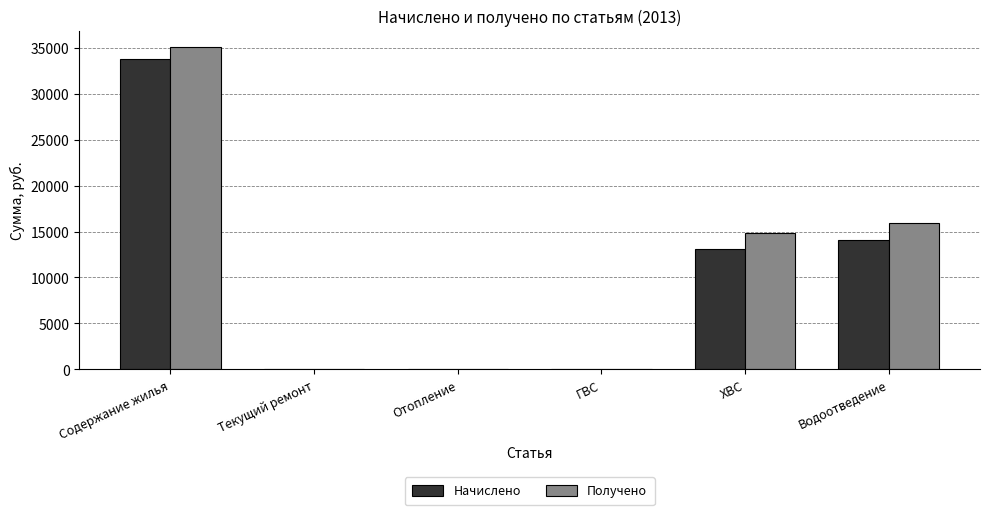

What are all the series names shown in the legend?

Начислено, Получено